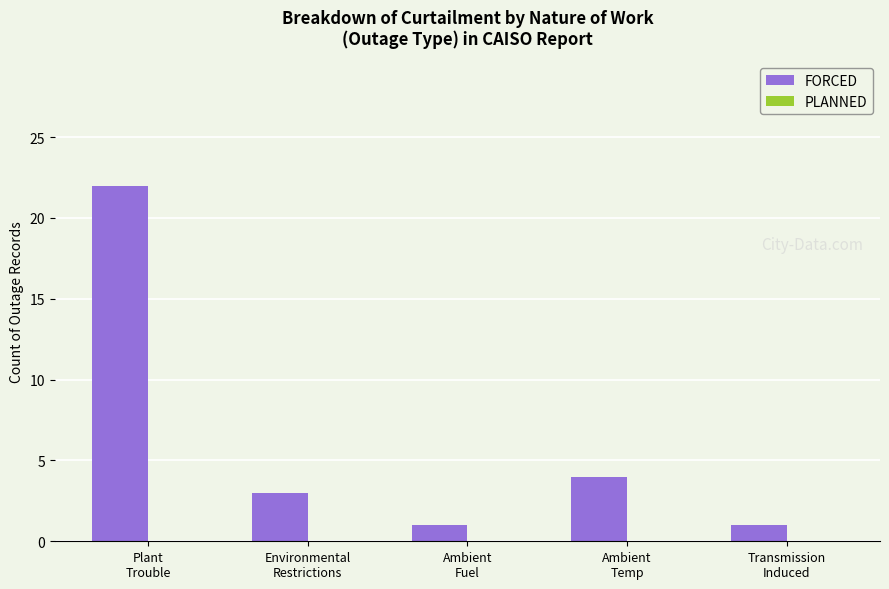

Reading right to left, what are all the values shown in this chart?

1	4	1	3	22